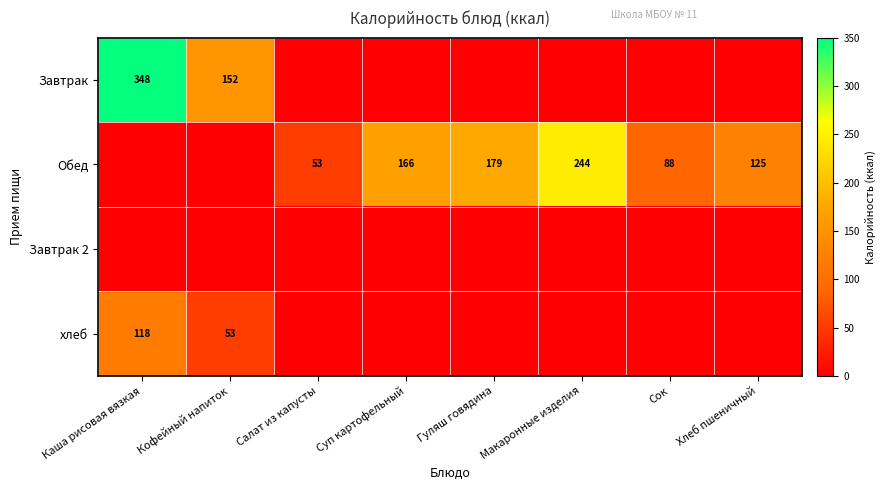

Is it true that хлеб equals 118 at Каша рисовая вязкая?

True